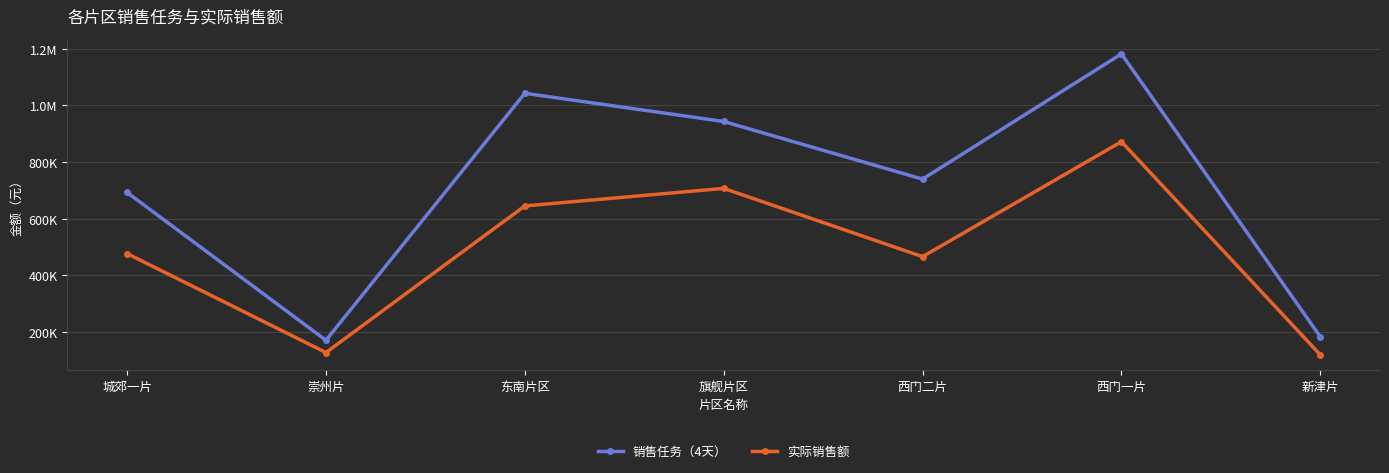

Between 城郊一片 and 旗舰片区, which is larger?

旗舰片区